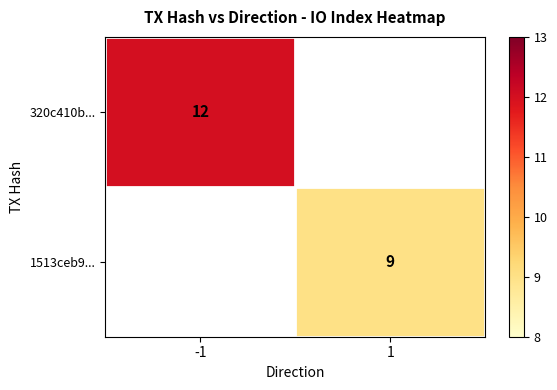

The 1513ceb9... series shows 16 at 1. True or false?

False